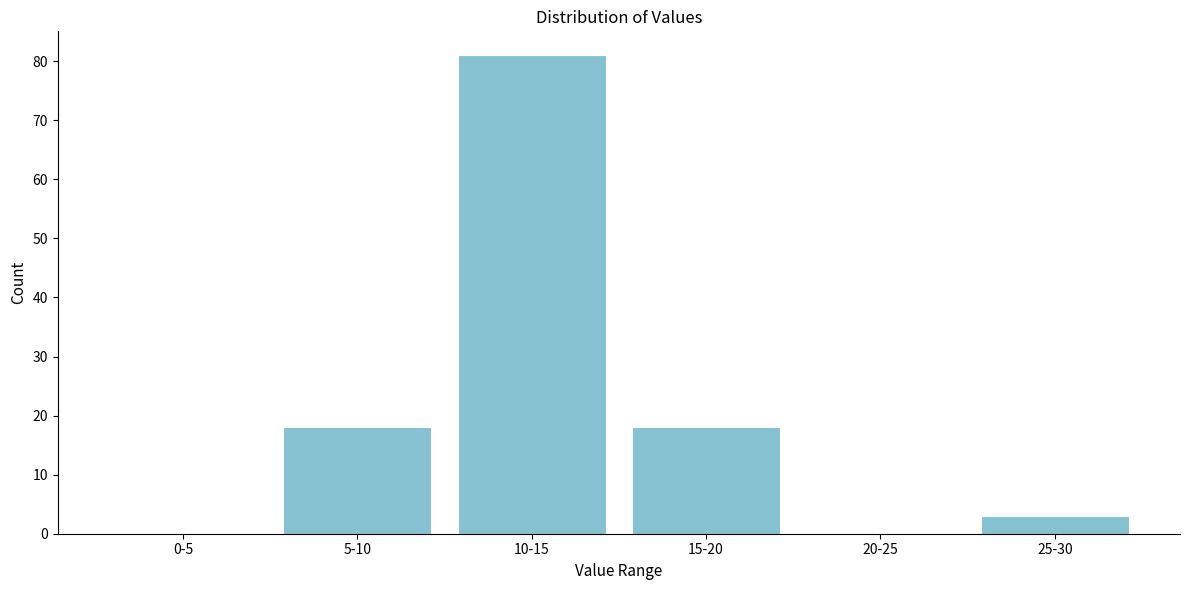

Reading left to right, transcribe all the data shown in this chart.

0-5=0	5-10=18	10-15=81	15-20=18	20-25=0	25-30=3